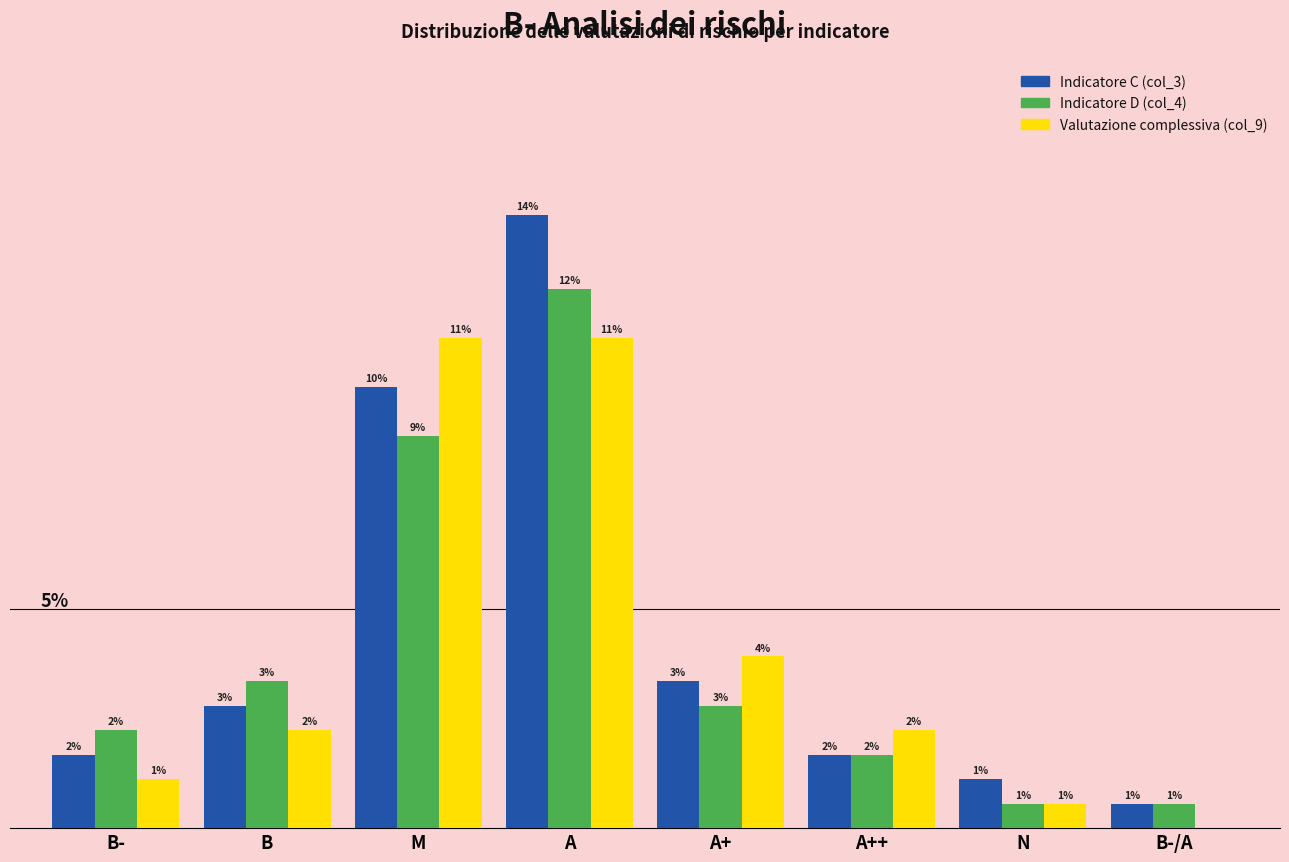

Which series has the largest total across all categories?

Indicatore C (col_3)